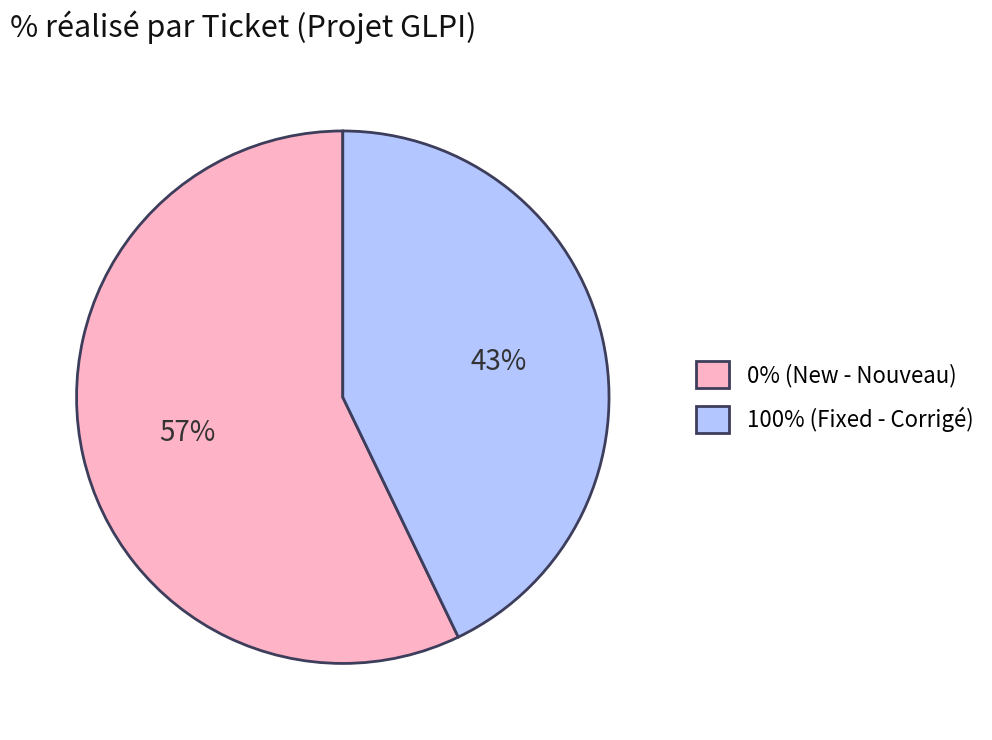

True or false: 100% (Fixed - Corrigé) accounts for 43% of the total.

True